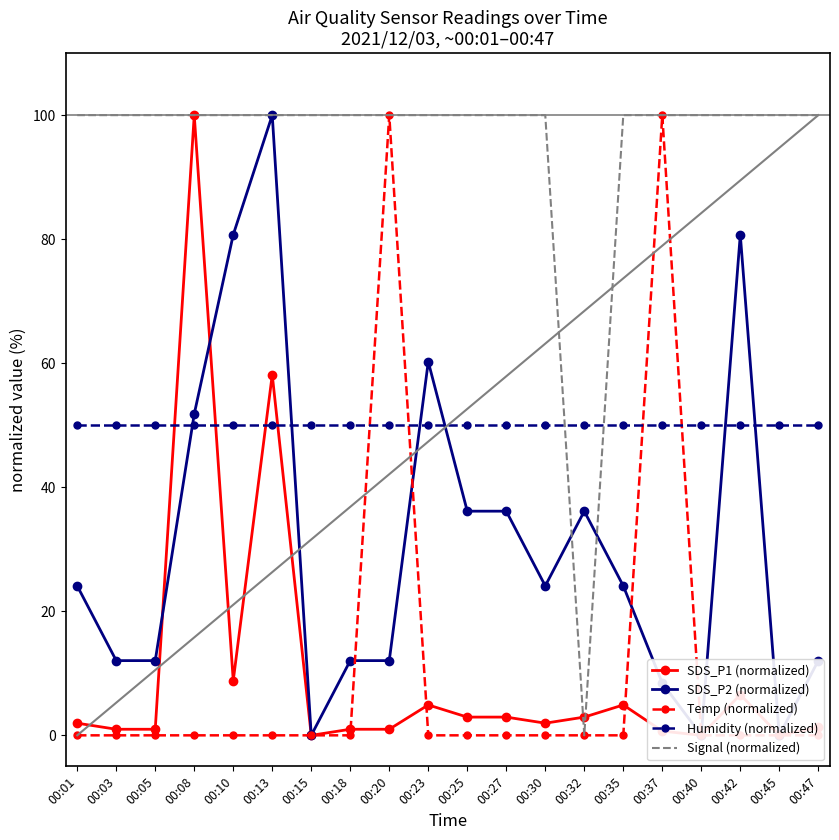

What is the average value of the SDS_P2 (normalized) series?

31.1